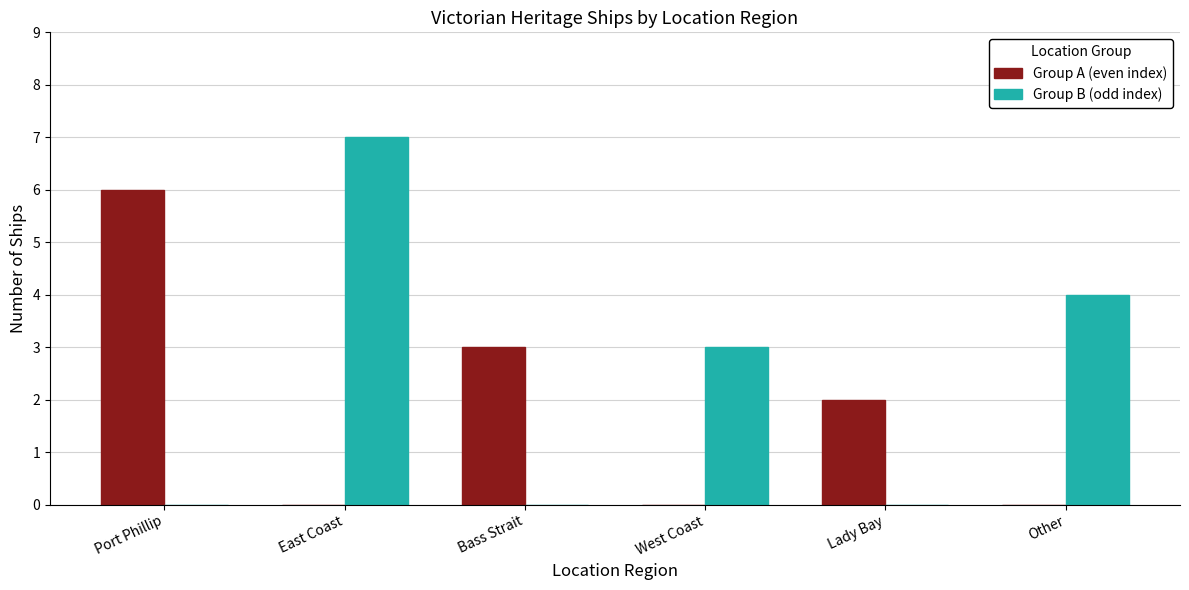

What are all the series names shown in the legend?

Group A (even index), Group B (odd index)